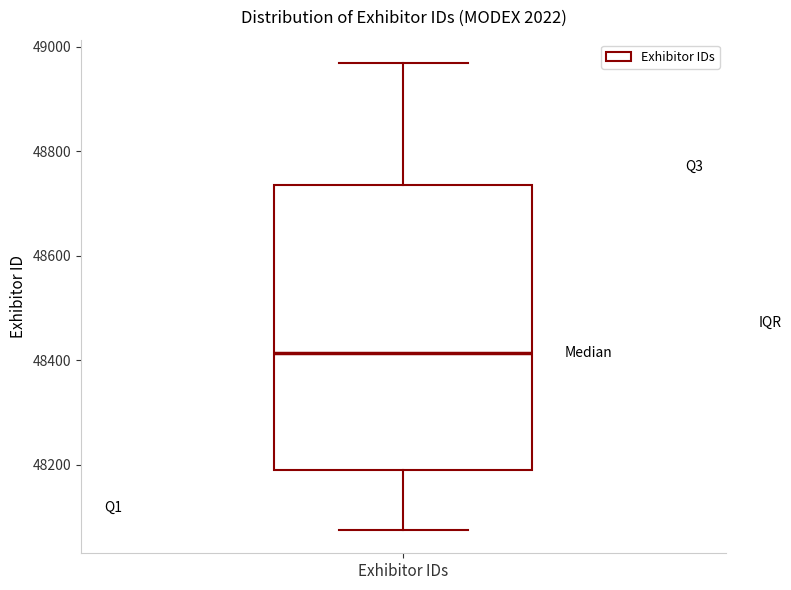

Where is the upper edge of the box for Exhibitor IDs on the y-axis? The values are not printed on the chart, so give them approximately, as read against the axis.

48740